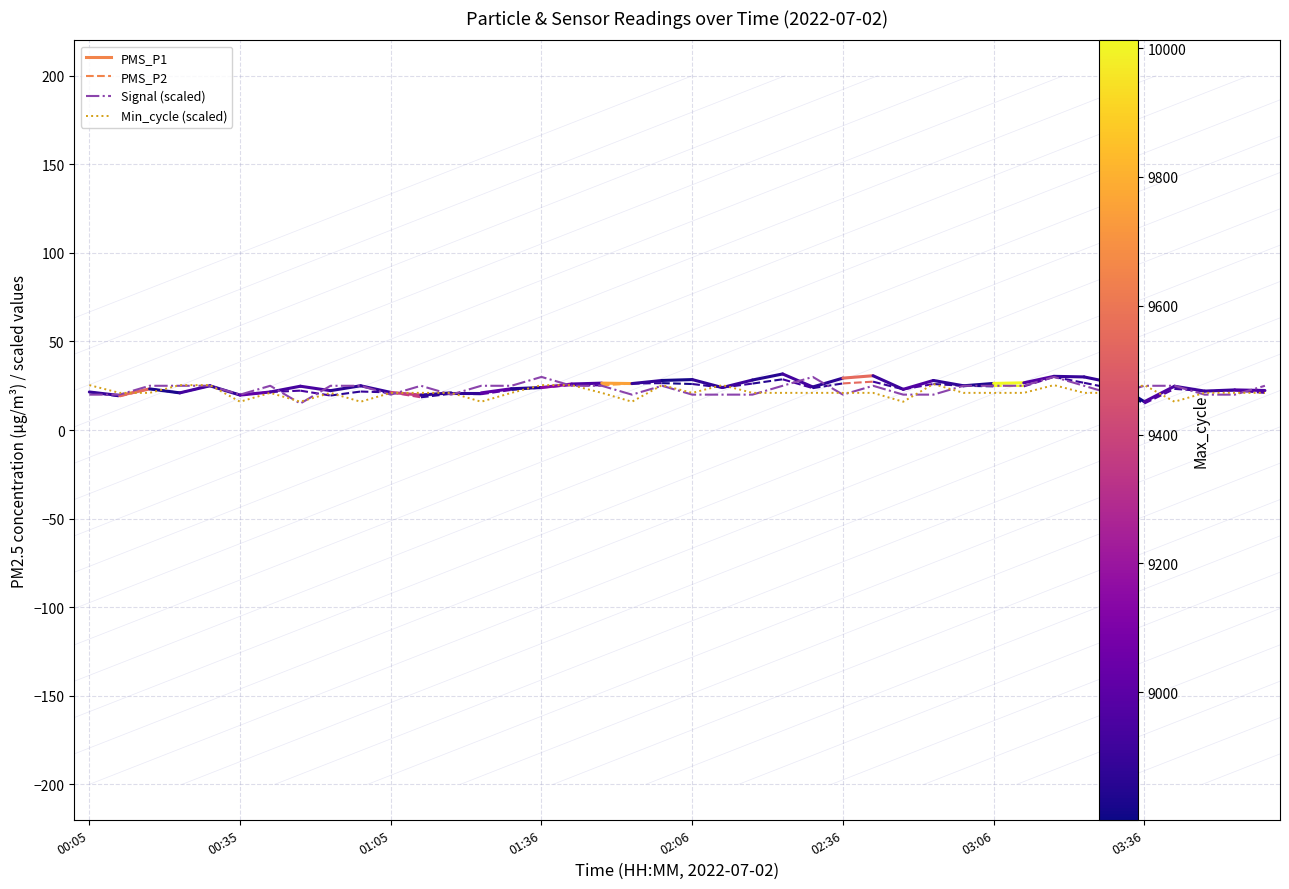

What is the highest value of the Min_cycle (scaled) series?

26.0